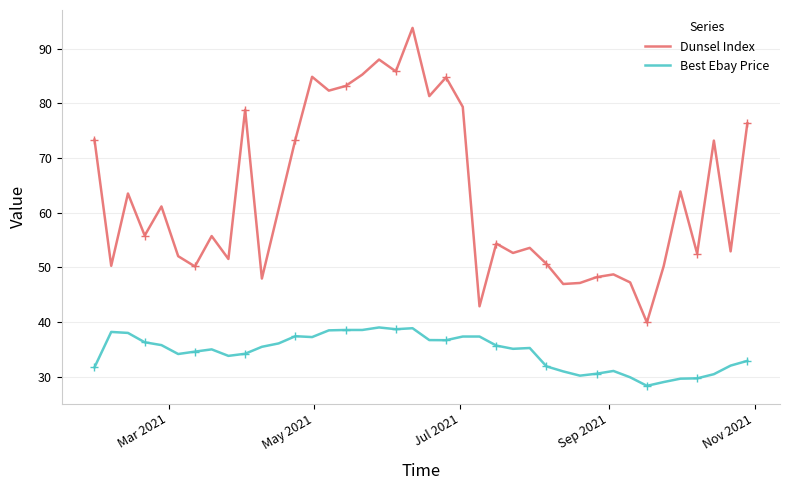

True or false: Dunsel Index and Best Ebay Price intersect in this chart.

False